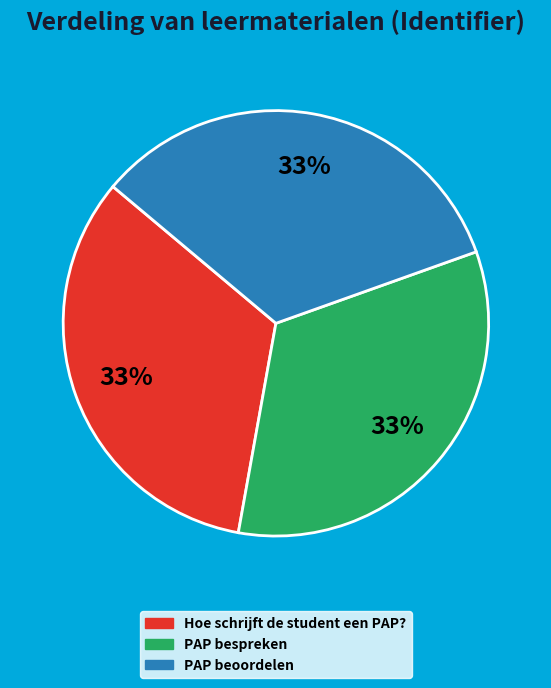

Count the number of slices in the pie.

3